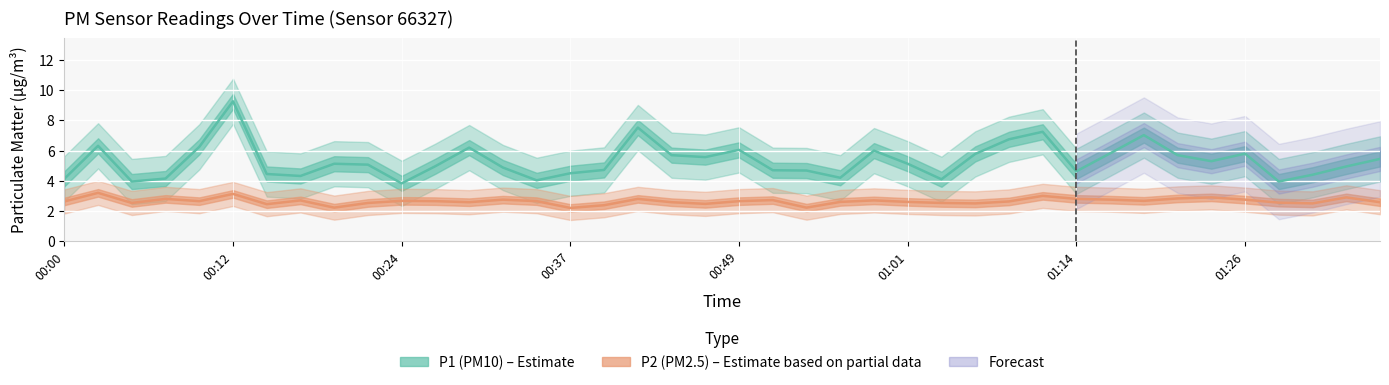

What is the difference between the maximum and minimum values in the P1 series?

5.4